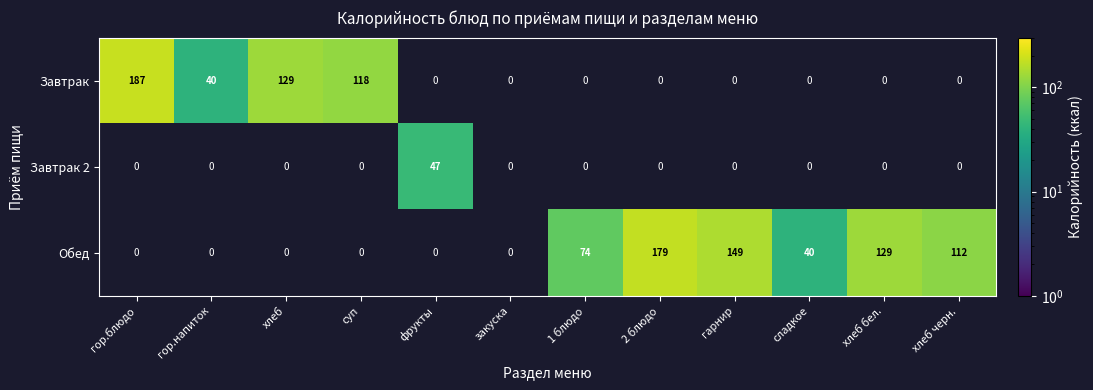

The value of Завтрак at суп is 57. True or false?

False